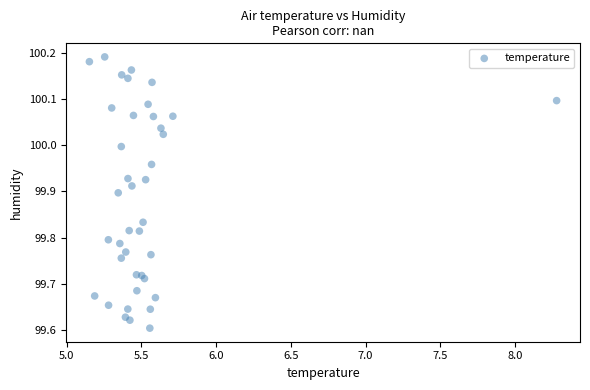

What is the range of Y values (max minus min)?

0.6